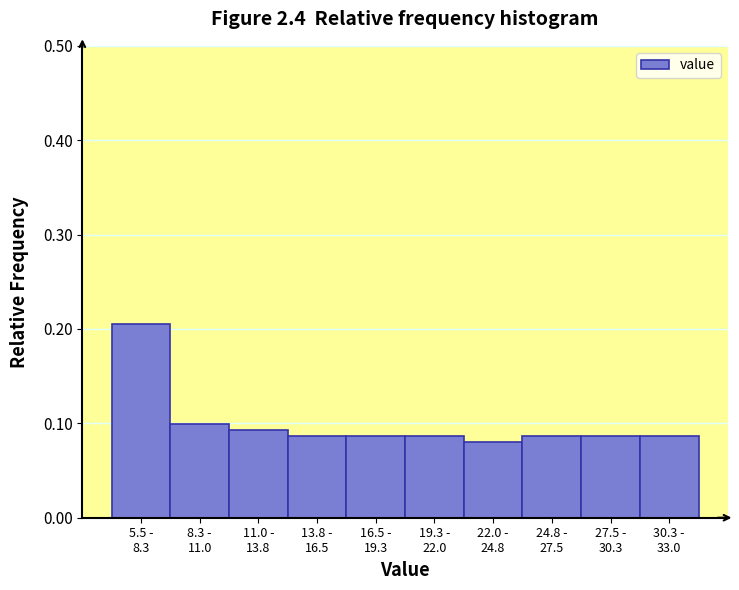

What is the value of the 1st bar from the left?

0.2